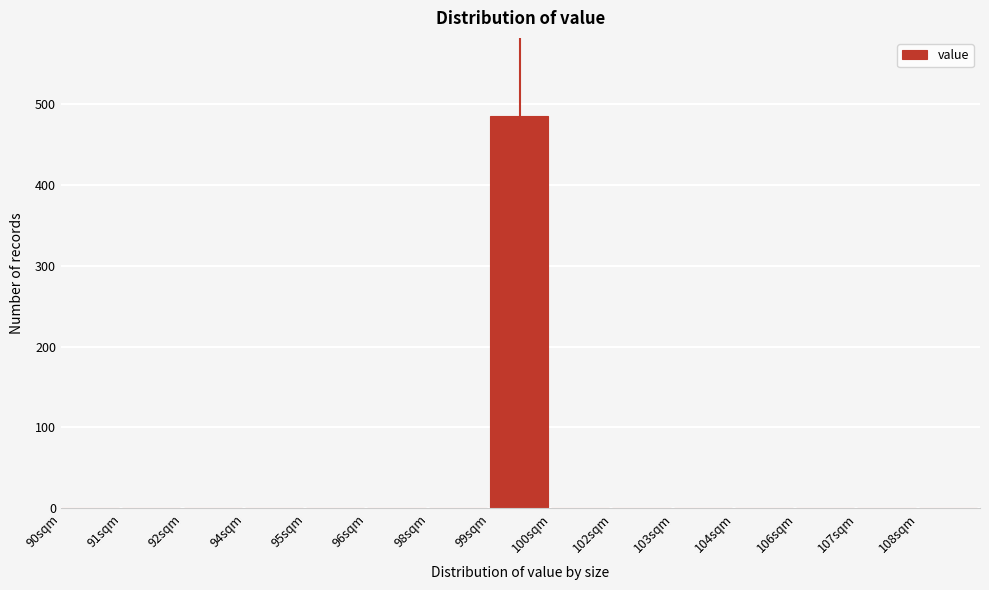

Reading left to right, transcribe all the data shown in this chart.

90sqm=0	91sqm=0	92sqm=0	94sqm=0	95sqm=0	96sqm=0	98sqm=0	99sqm=485	100sqm=0	102sqm=0	103sqm=0	104sqm=0	106sqm=0	107sqm=0	108sqm=0